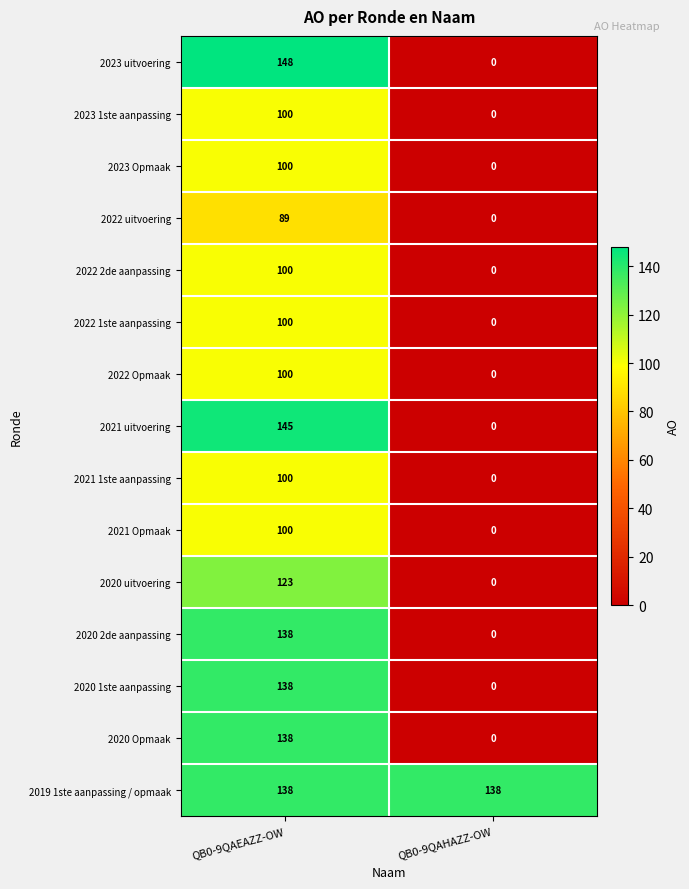

Is it true that 2022 Opmaak equals 0 at QB0-9QAHAZZ-OW?

True